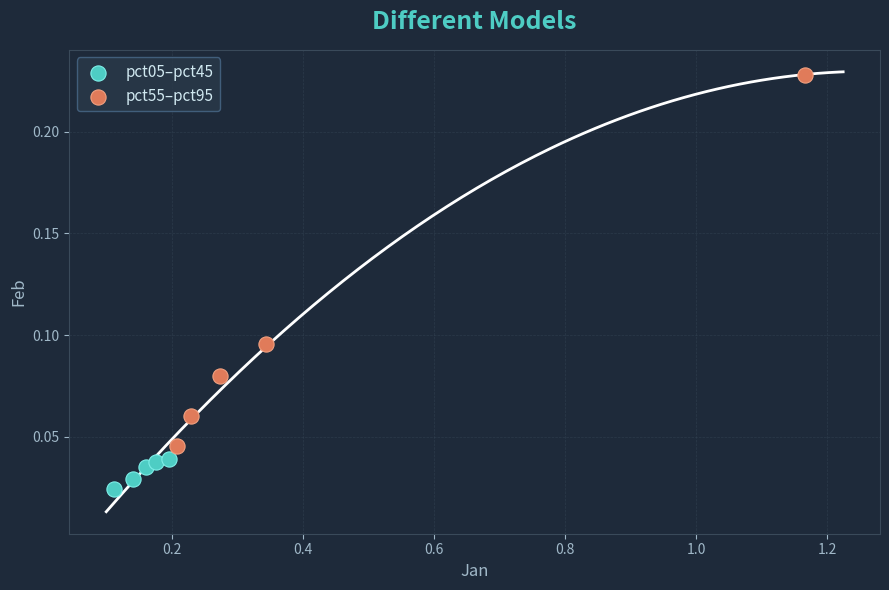

Which series reaches the minimum Y coordinate?

pct05–pct45